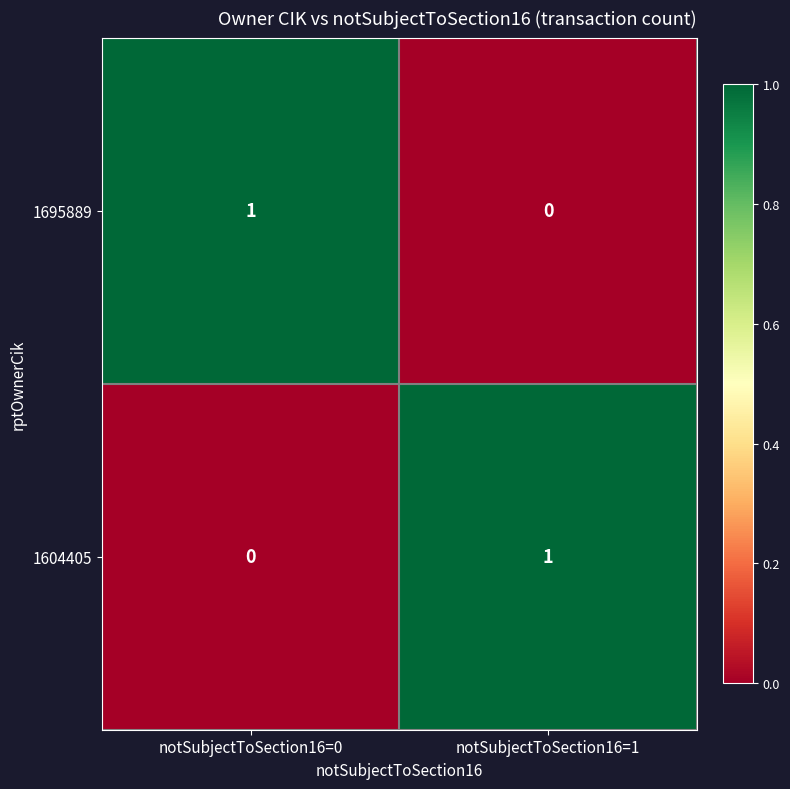

What is the difference between the highest and lowest values at notSubjectToSection16=1?

1